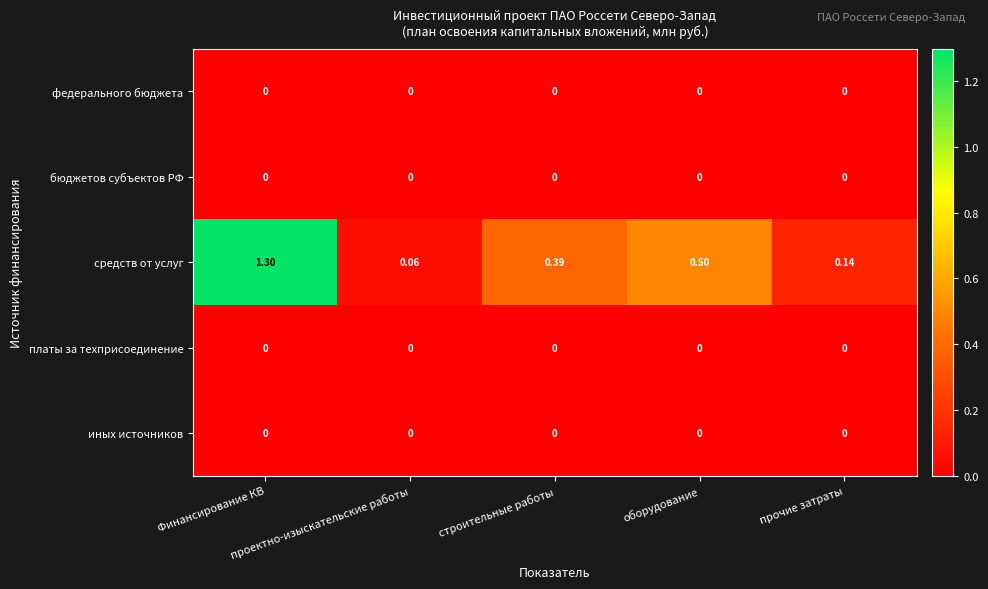

Which series has the largest total across all categories?

средств от услуг